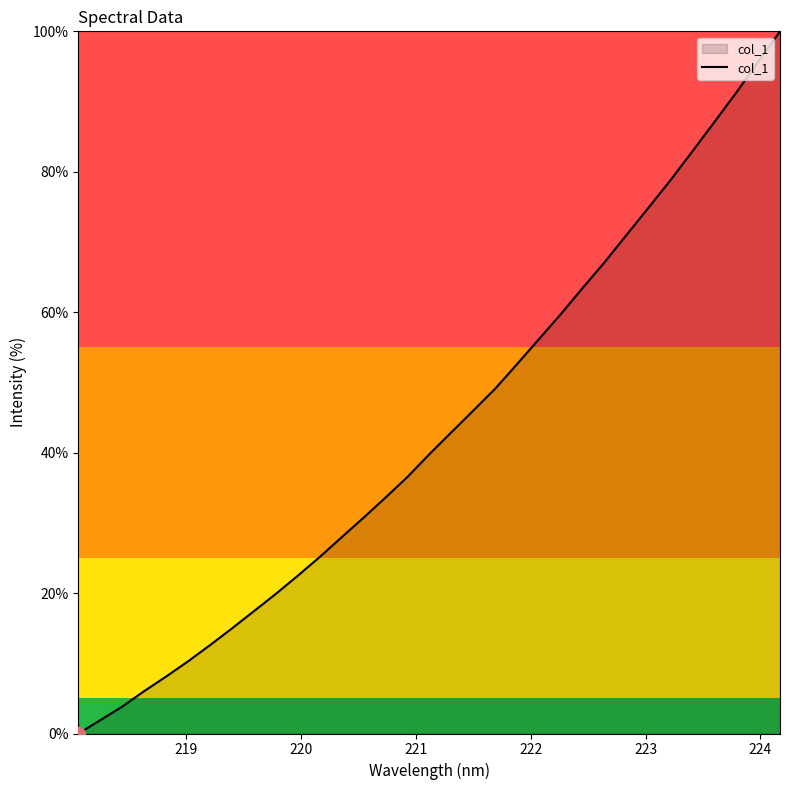

What is the difference between the maximum and minimum values?

100.0